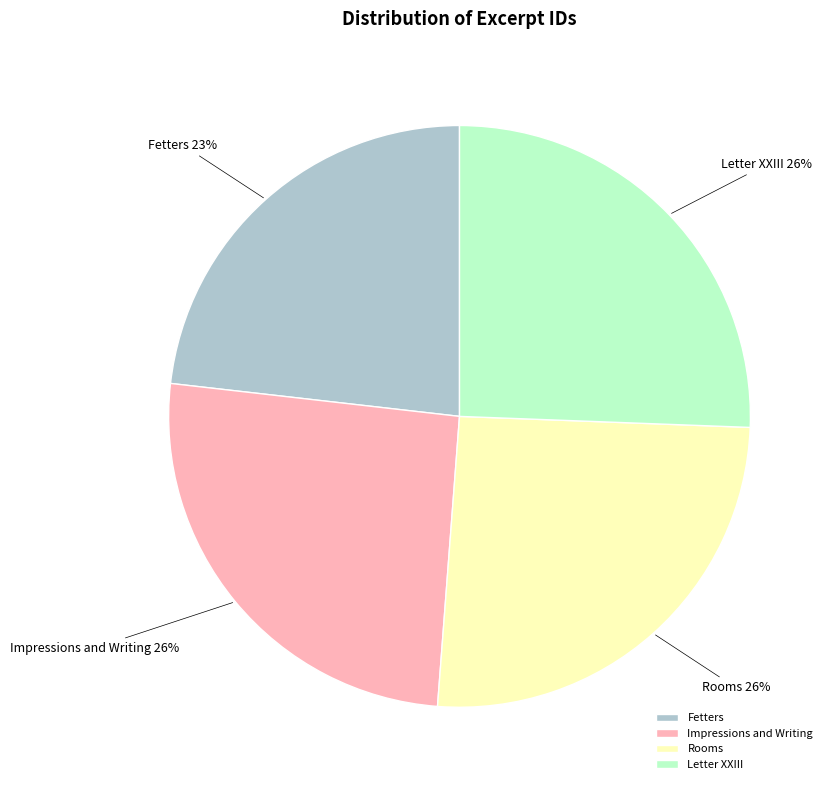

Does Rooms account for over 50% of the chart?

No